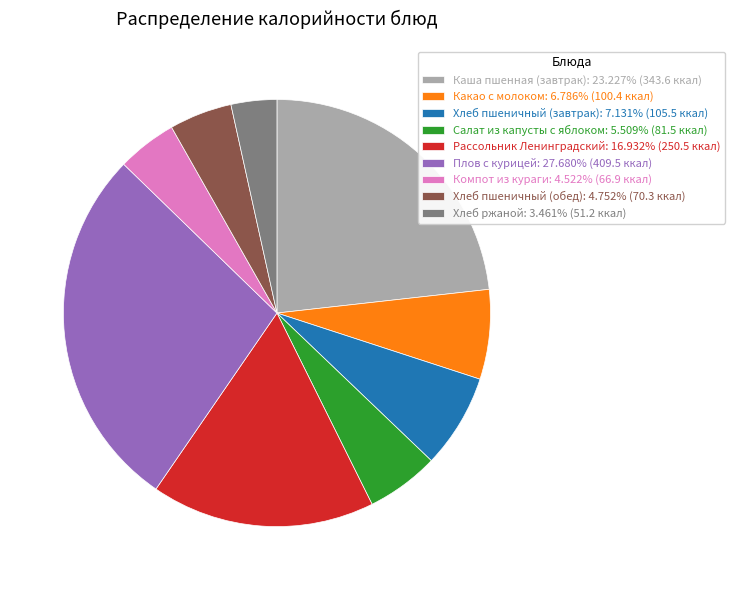

The Рассольник Ленинградский slice represents 29% of the pie. True or false?

False